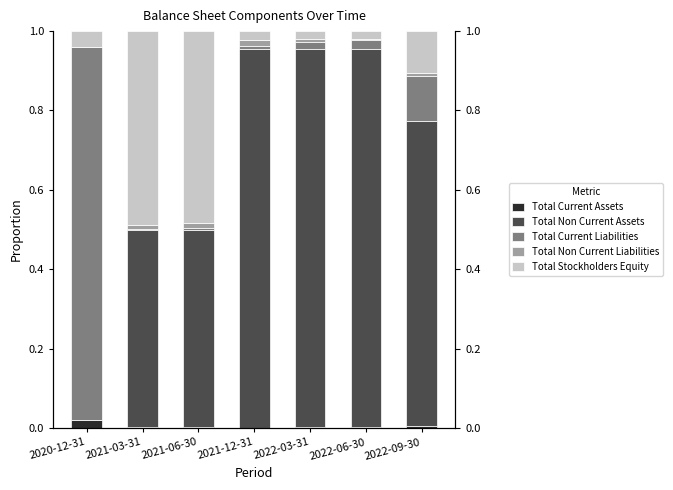

What is the average value of the Total Stockholders Equity series?

0.2